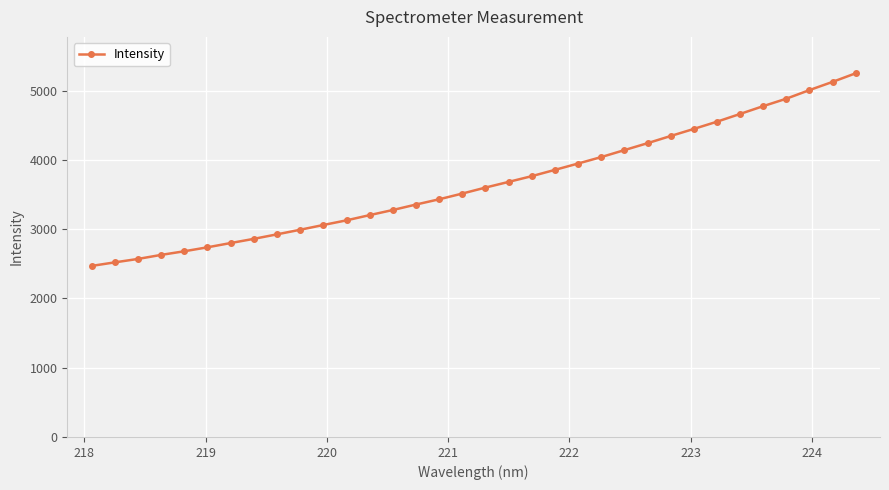

Count the number of values greater than 3599.

17